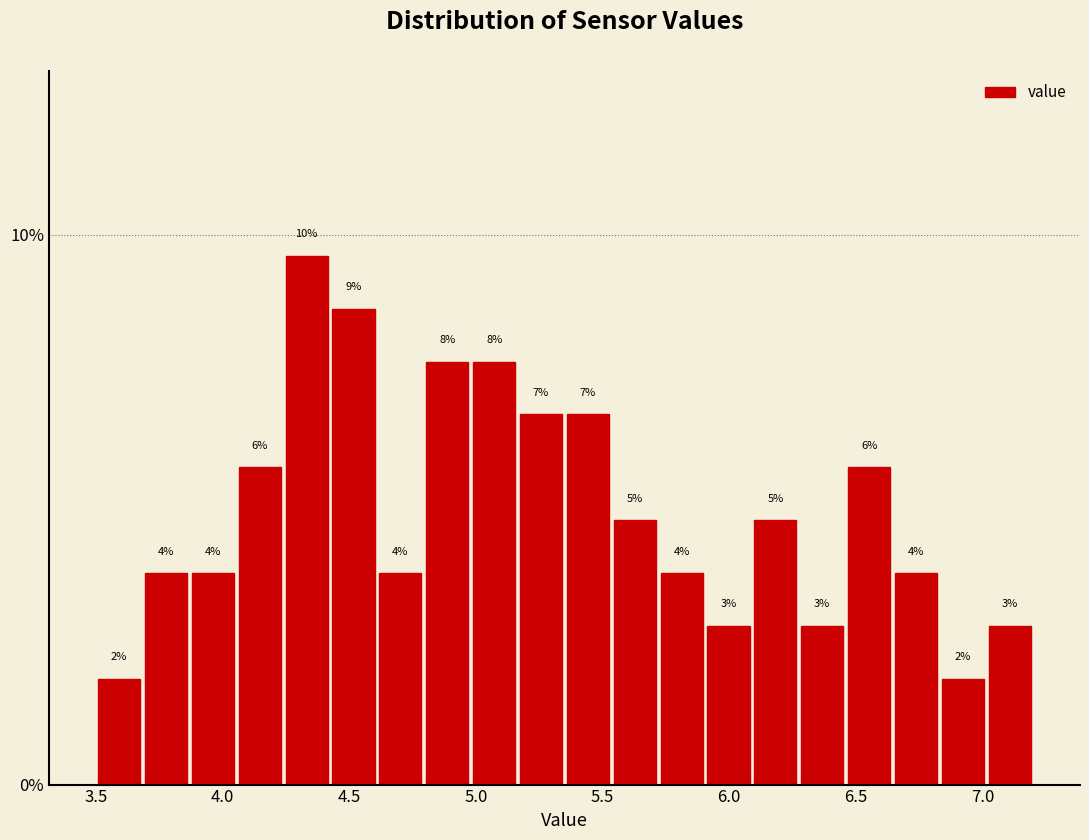

Around what value on the x-axis is the tallest bar? Give the approximate position of its centre, as read against the axis.

4.35